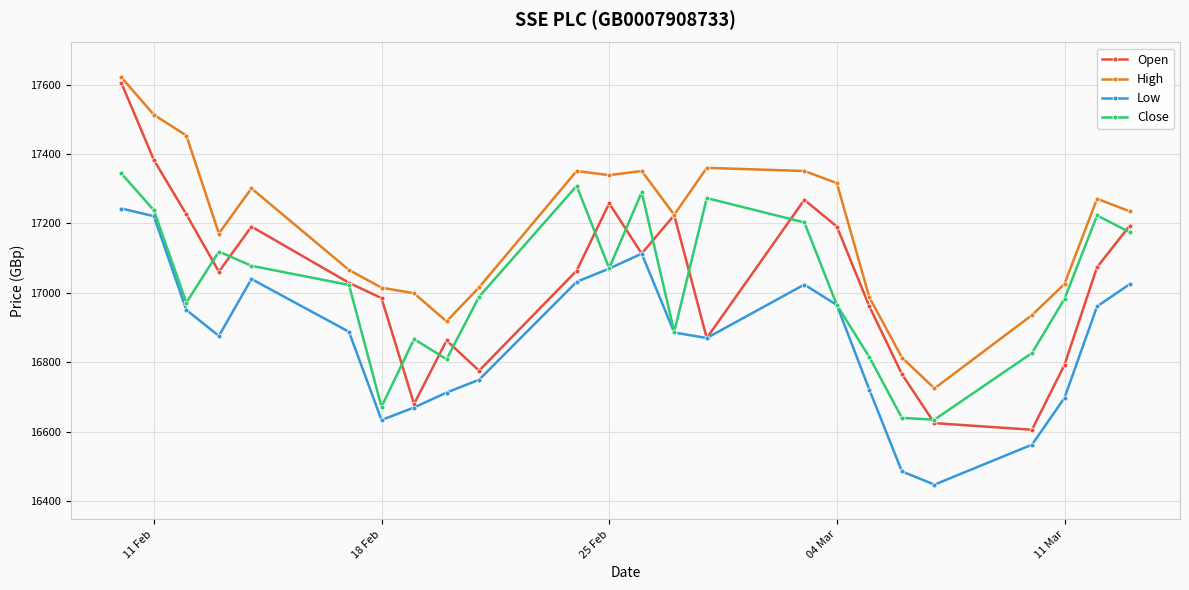

What is the maximum value for Close?

17344